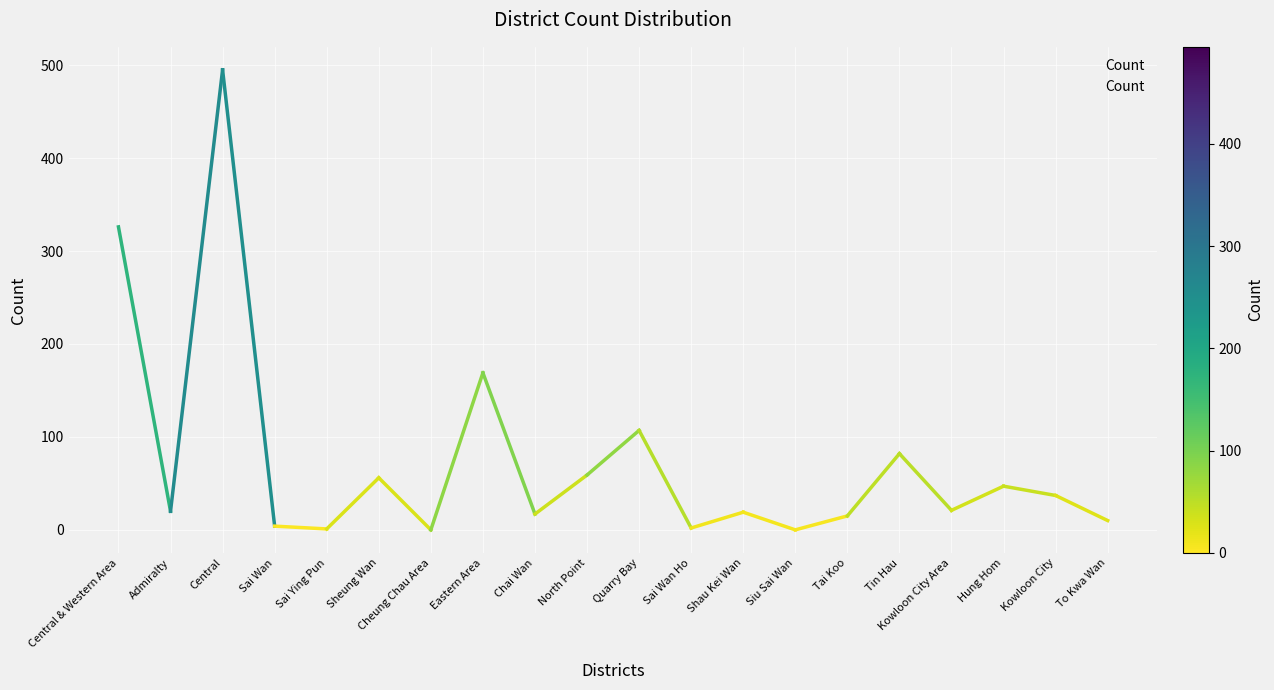

What is the change in value from Admiralty to North Point?

+39